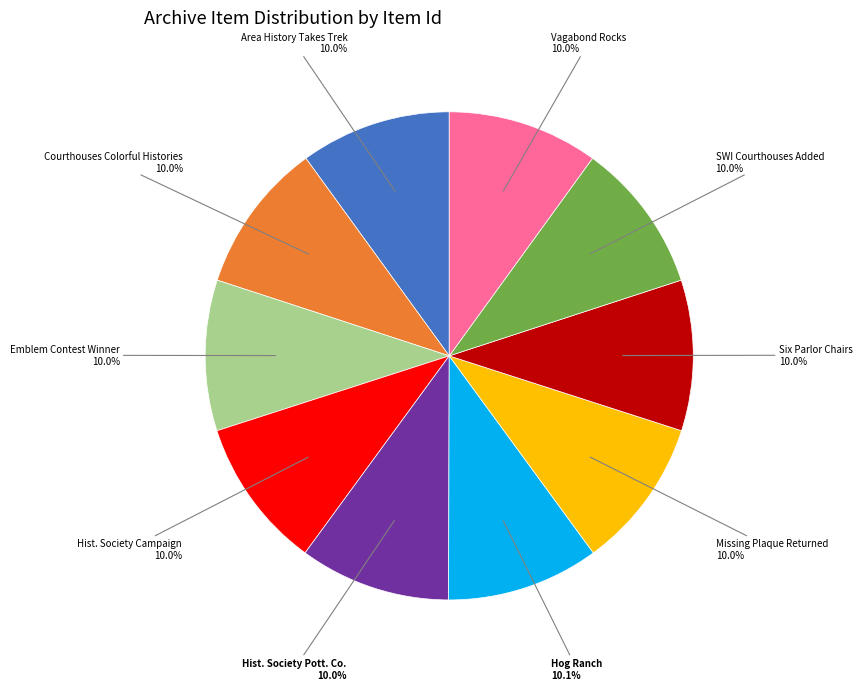

How many segments does this pie chart have?

10